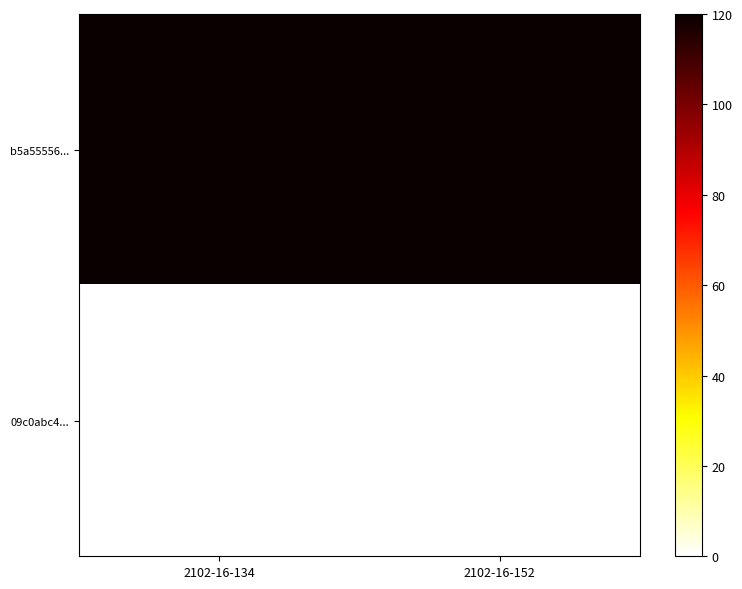

How many series are shown in this chart?

2